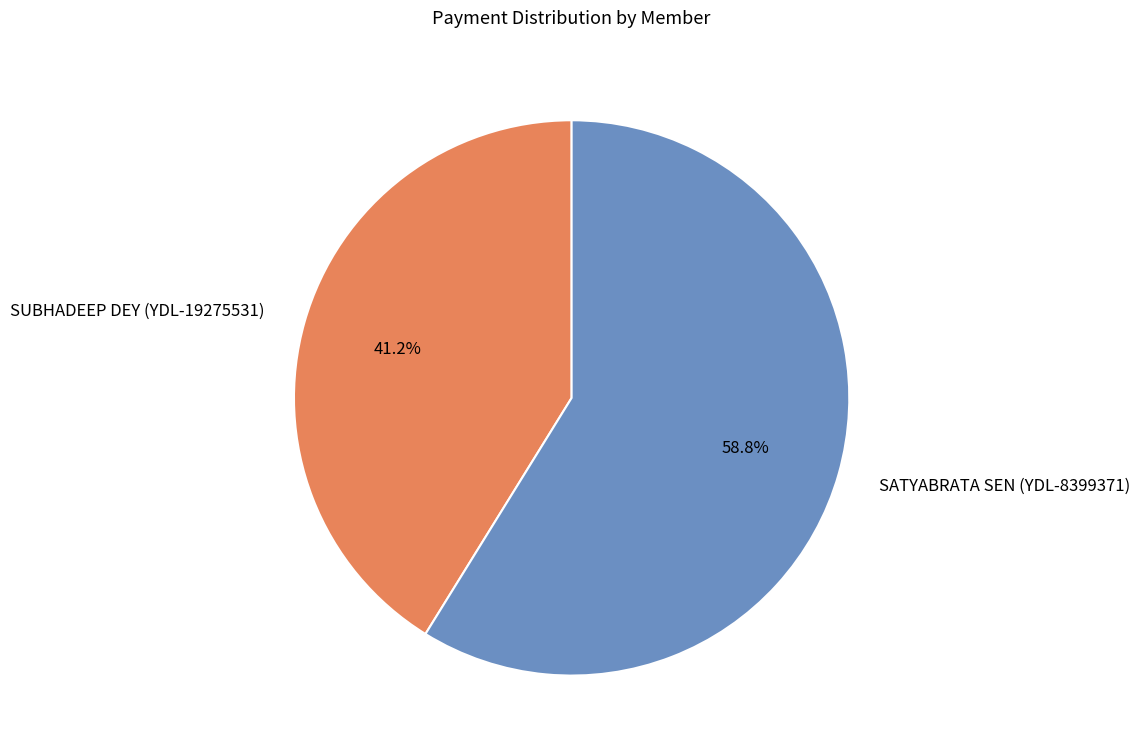

Do SATYABRATA SEN (YDL-8399371) and SUBHADEEP DEY (YDL-19275531) together represent more than half of the pie?

Yes